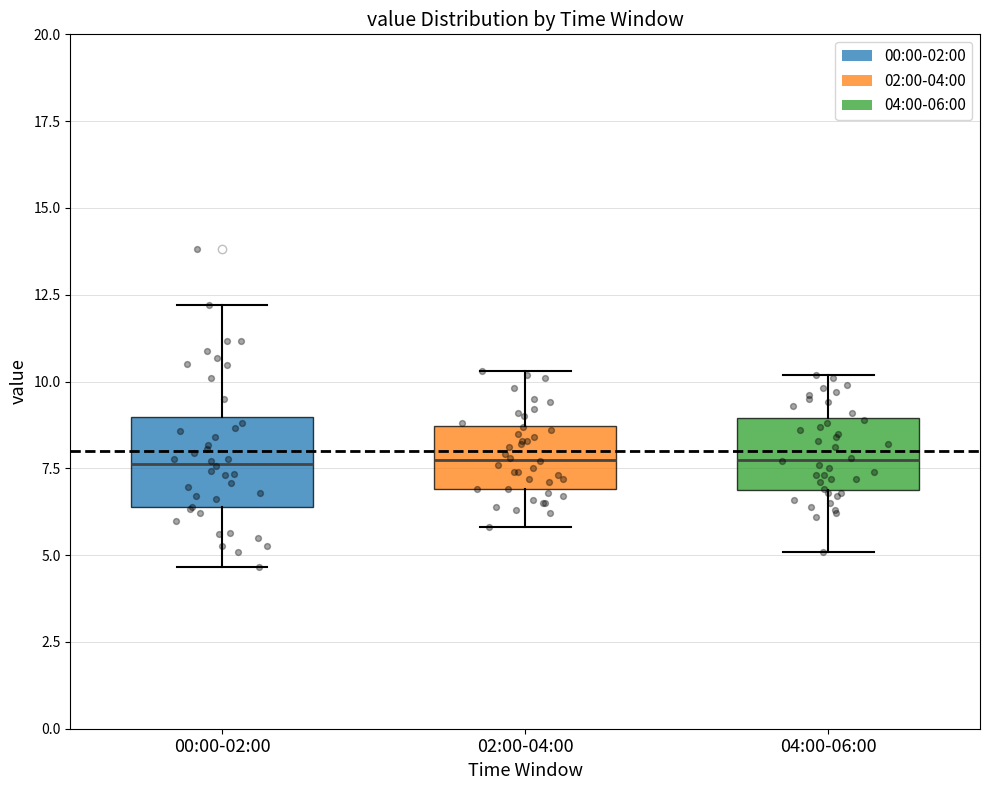

Reading left to right, read every box against the y-axis: the position of its median line, the range the box covers, and the ends of its whiskers. The values are not printed on the chart, so give them approximately, as read against the axis.

00:00-02:00: median 7.5, box 6.5 to 9.0, whiskers 4.5 to 12.0
02:00-04:00: median 8.0, box 7.0 to 8.5, whiskers 6.0 to 10.5
04:00-06:00: median 8.0, box 7.0 to 9.0, whiskers 5.0 to 10.0